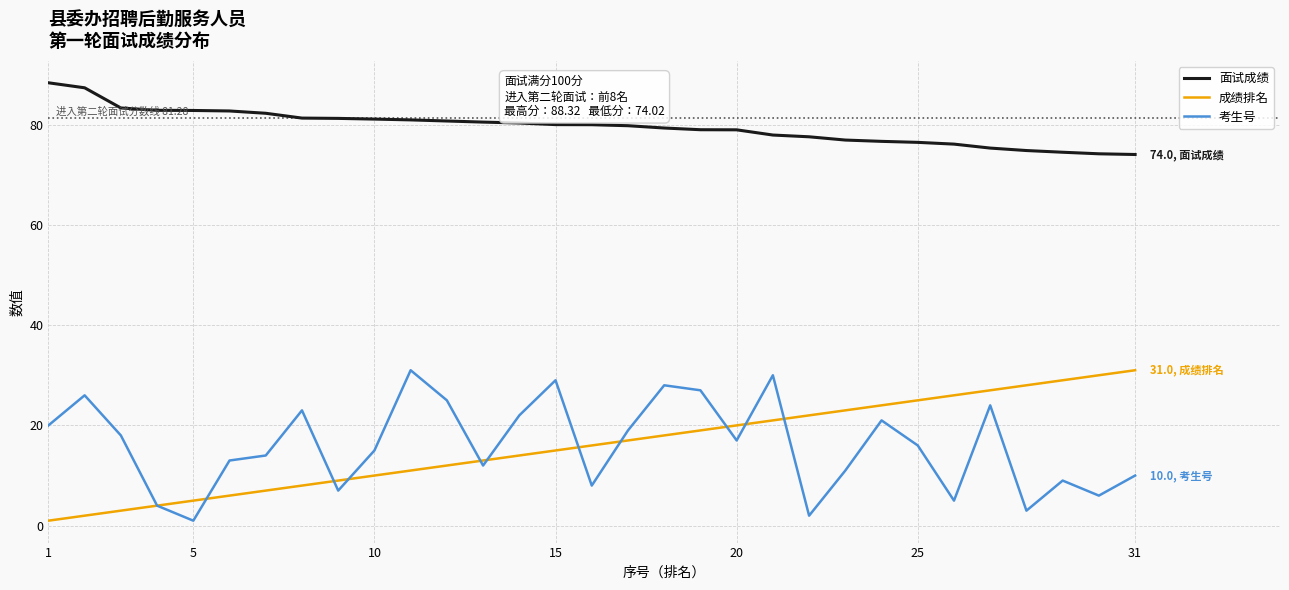

What is the difference between the second highest and minimum values in the 成绩排名 series?

29.0